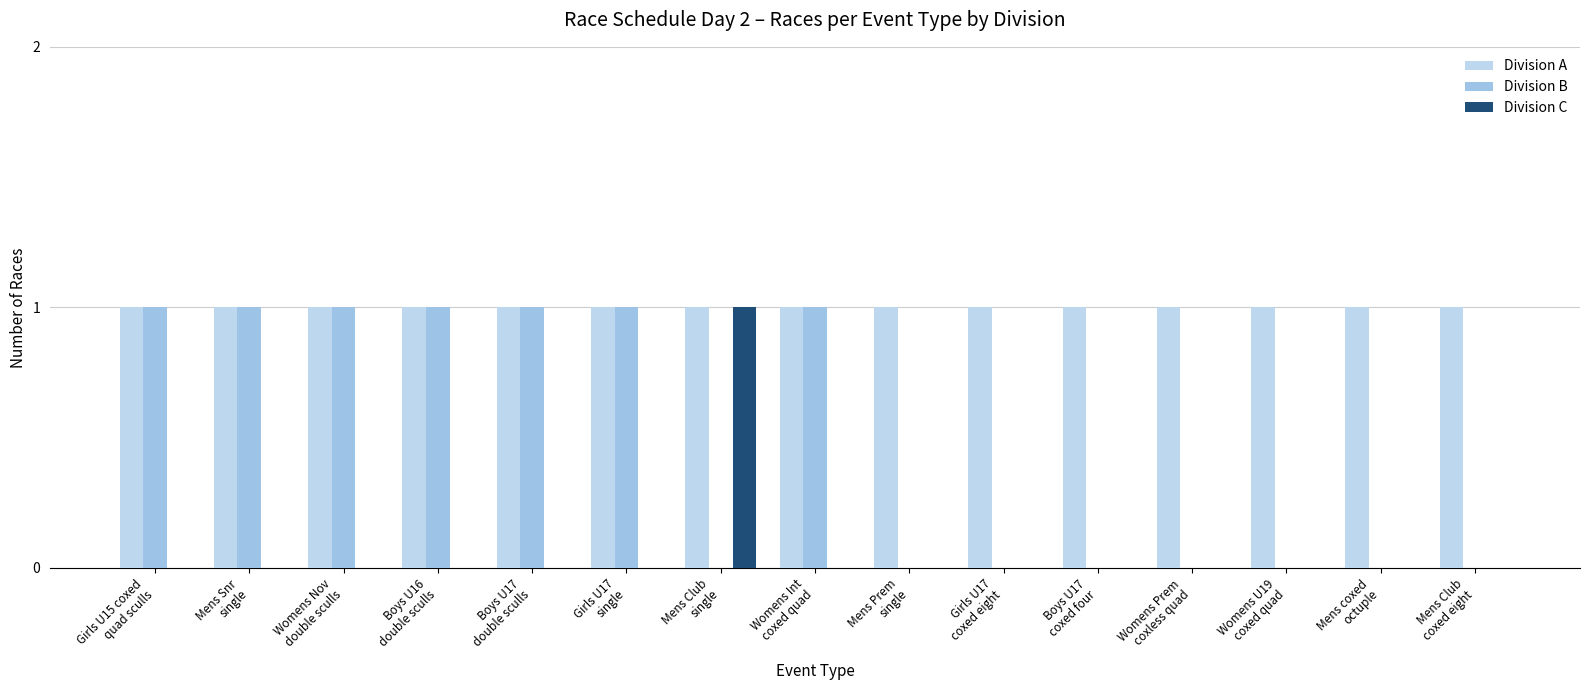

At how many categories does at least one series exceed 0?

15